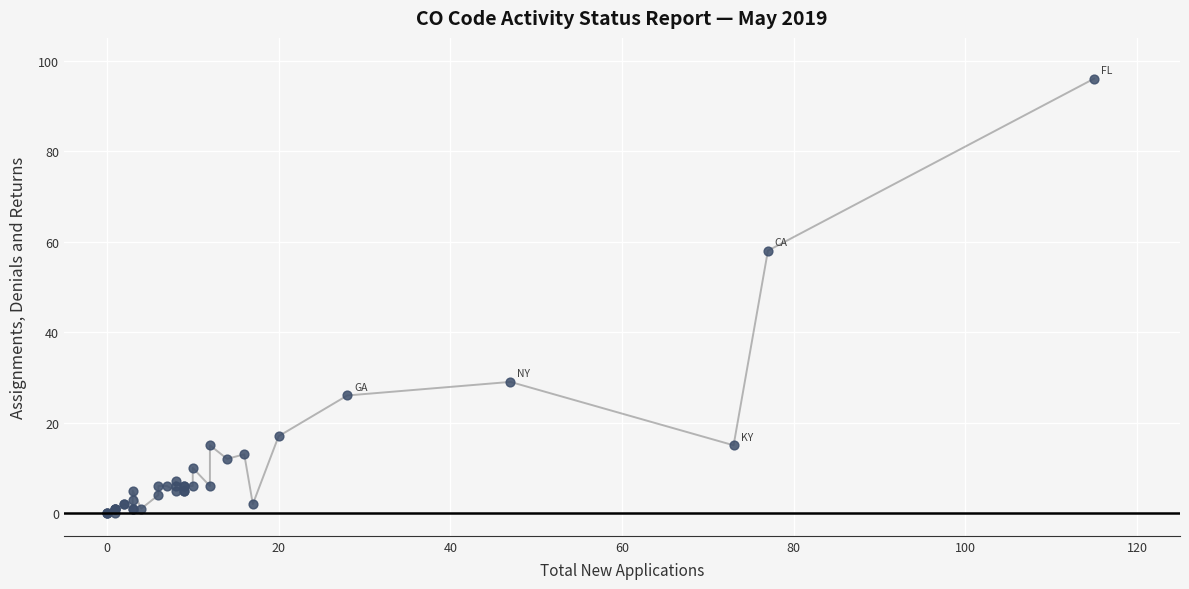

What Y value in the scatter plot is closest to 48?

58